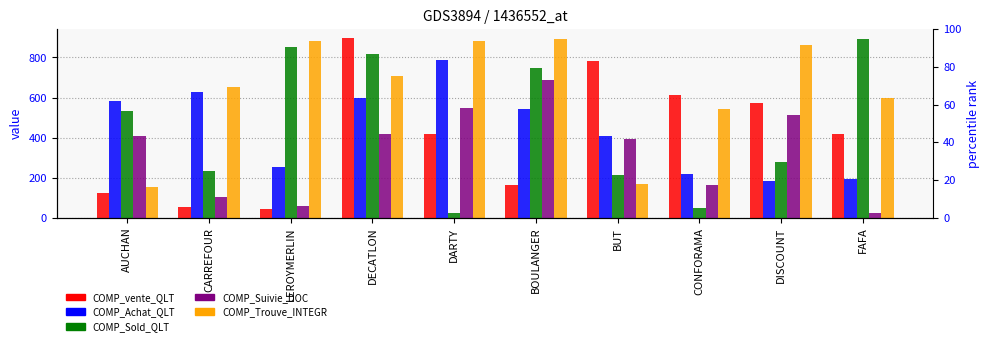

What is the total value across all series at AUCHAN?

1798